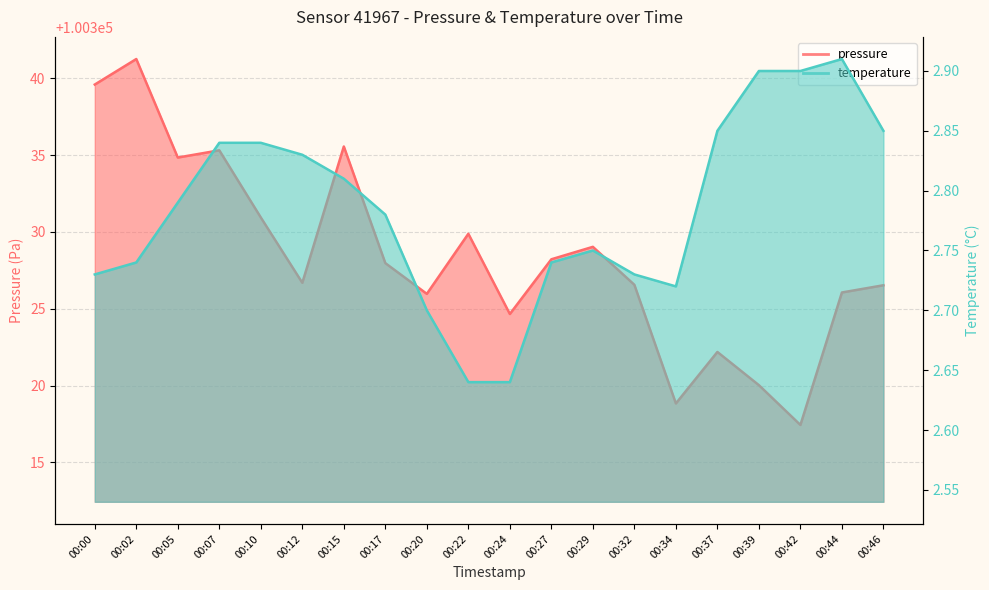

Which has a higher value, 00:27 or 00:00?

00:00